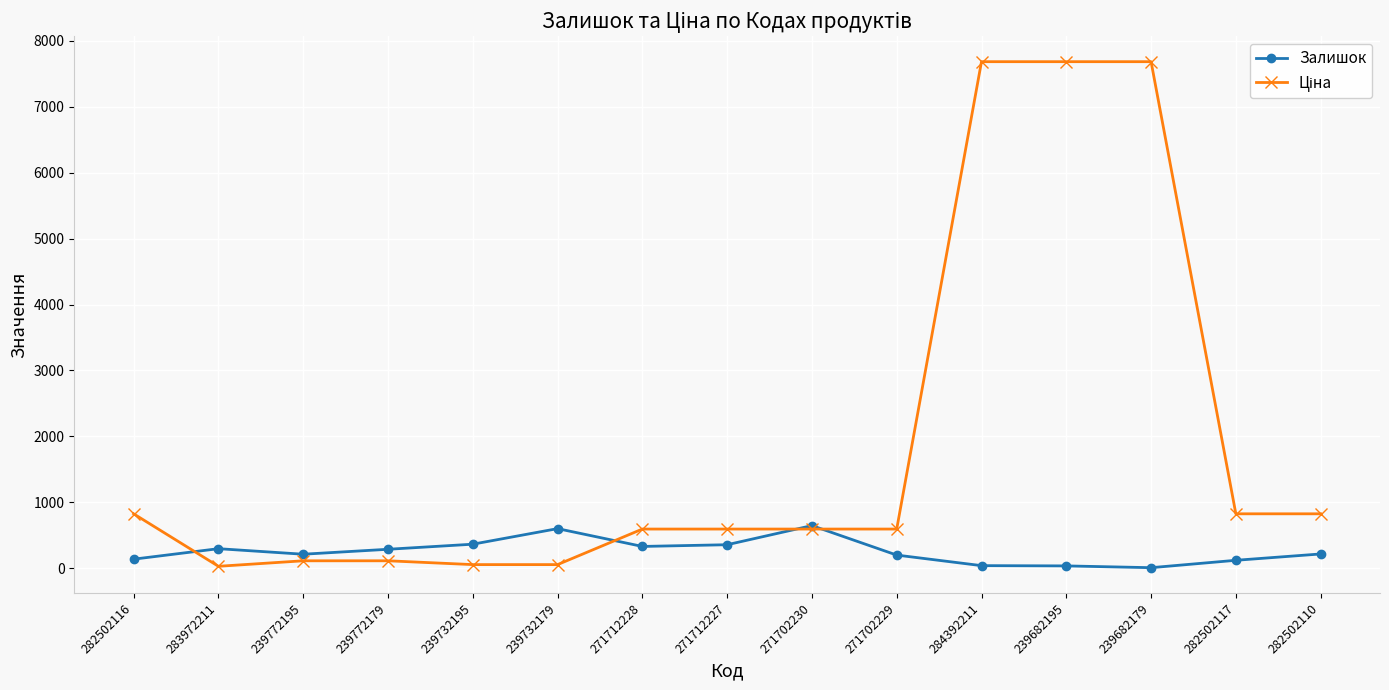

What is the value of the Залишок point at the 9th from the left?

649.0